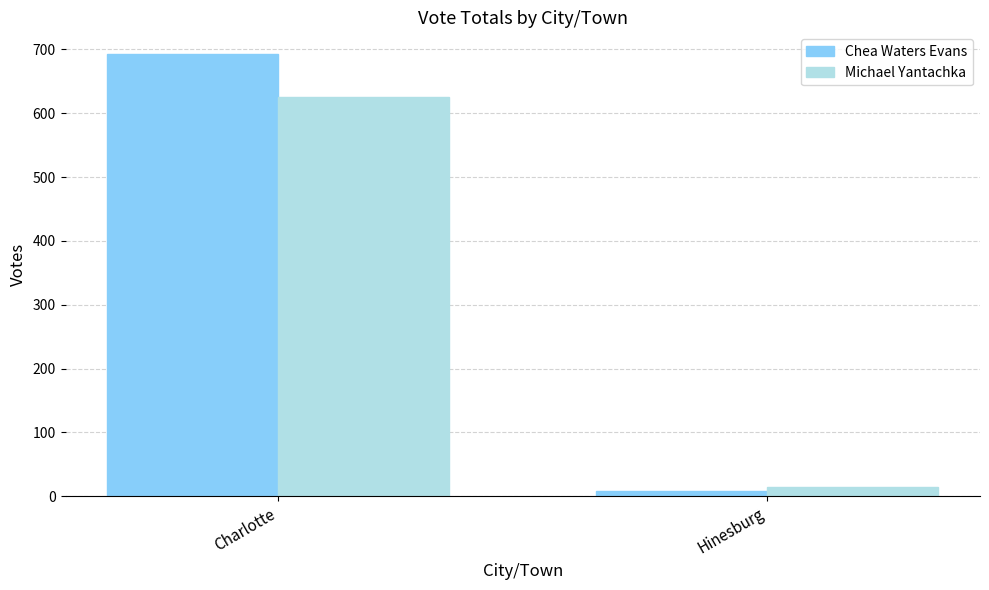

Between Charlotte and Hinesburg, which series saw the biggest shift?

Chea Waters Evans